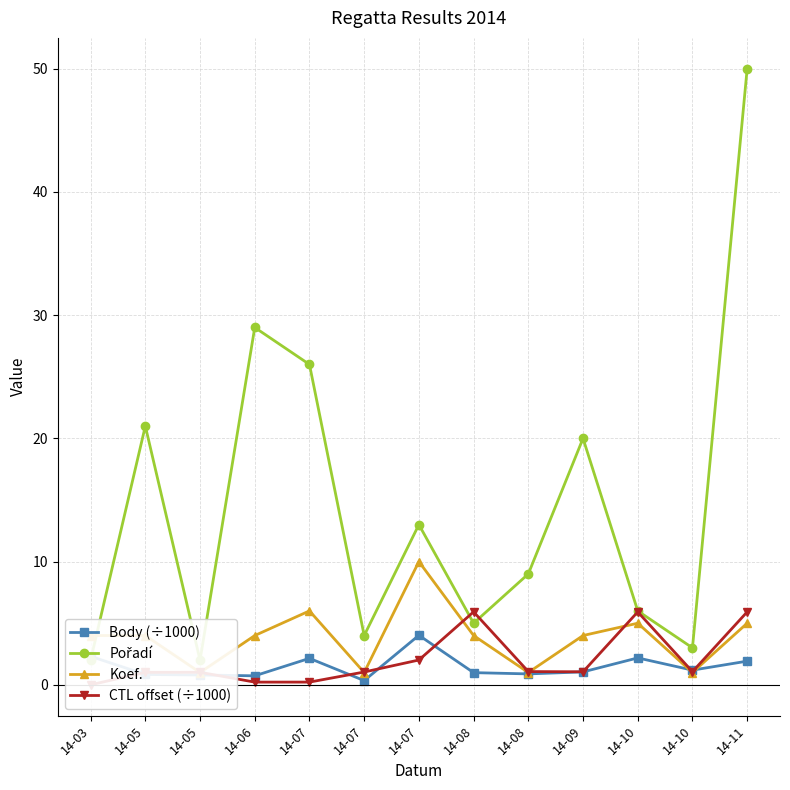

What is the difference between the CTL offset (÷1000) values at 14-07 and 14-11?

3.9